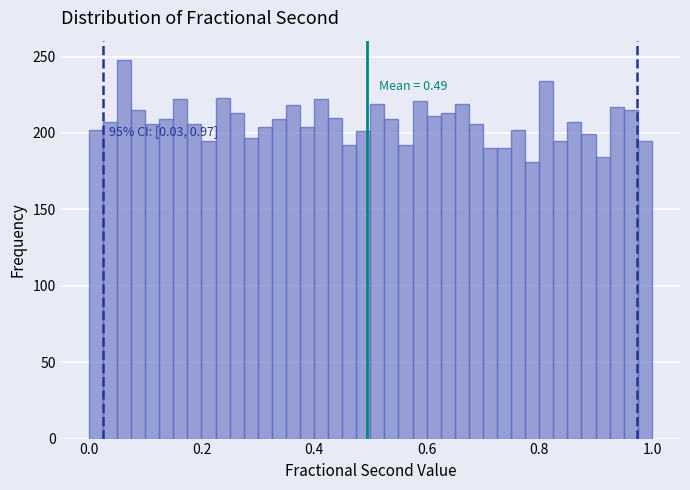

Around what value on the x-axis is the tallest bar? Give the approximate position of its centre, as read against the axis.

0.06